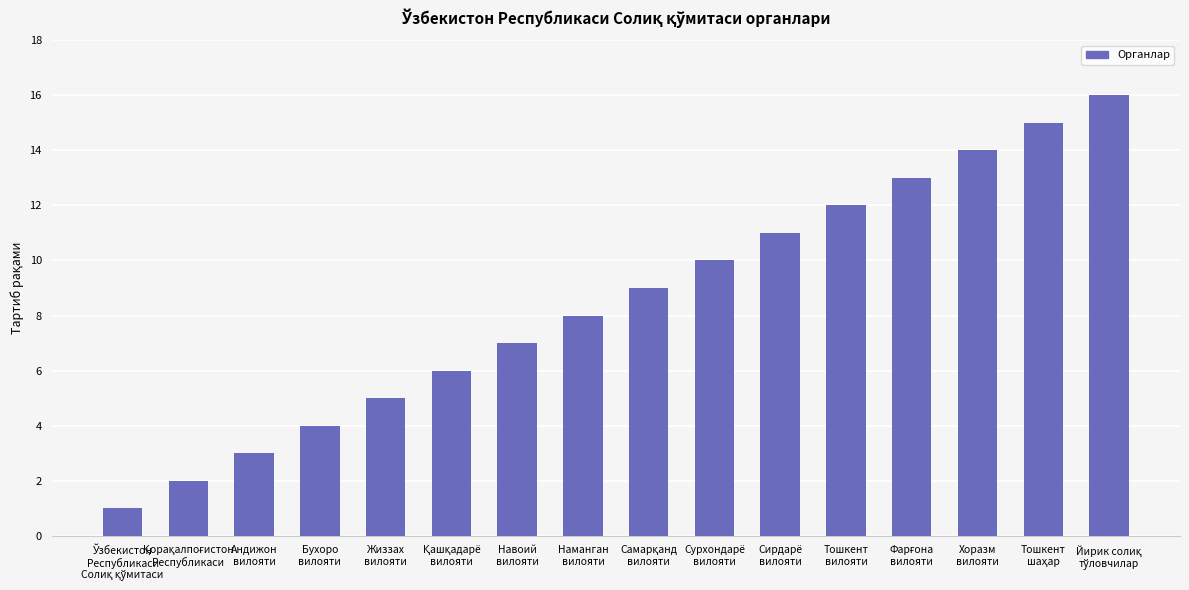

What is the difference between the maximum and minimum values?

15